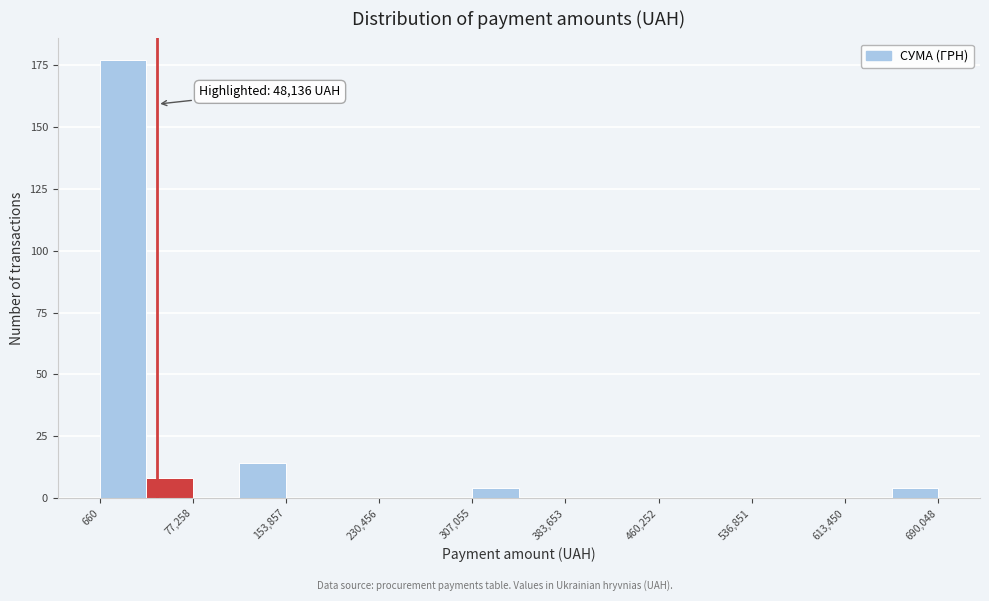

Around what value on the x-axis is the tallest bar? Give the approximate position of its centre, as read against the axis.

20000